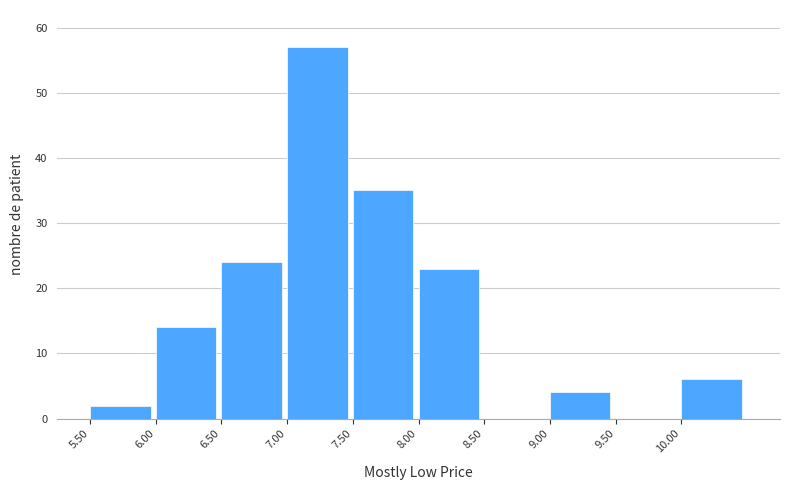

How tall is the bar that spans 6.0 to 6.5 on the x-axis? The values are not printed on the chart, so give them approximately, as read against the axis.

14